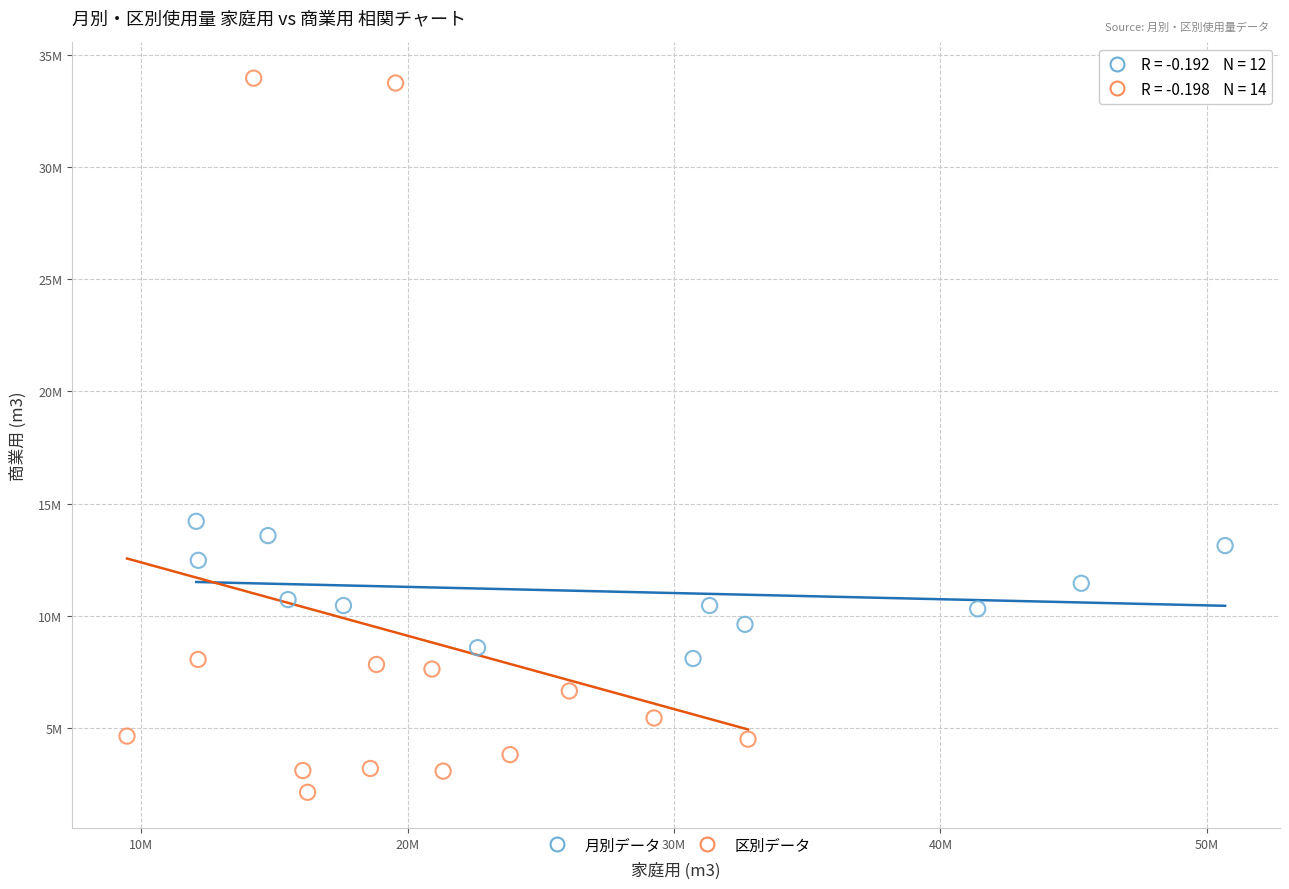

What are all the series names shown in the legend?

月別データ, 区別データ